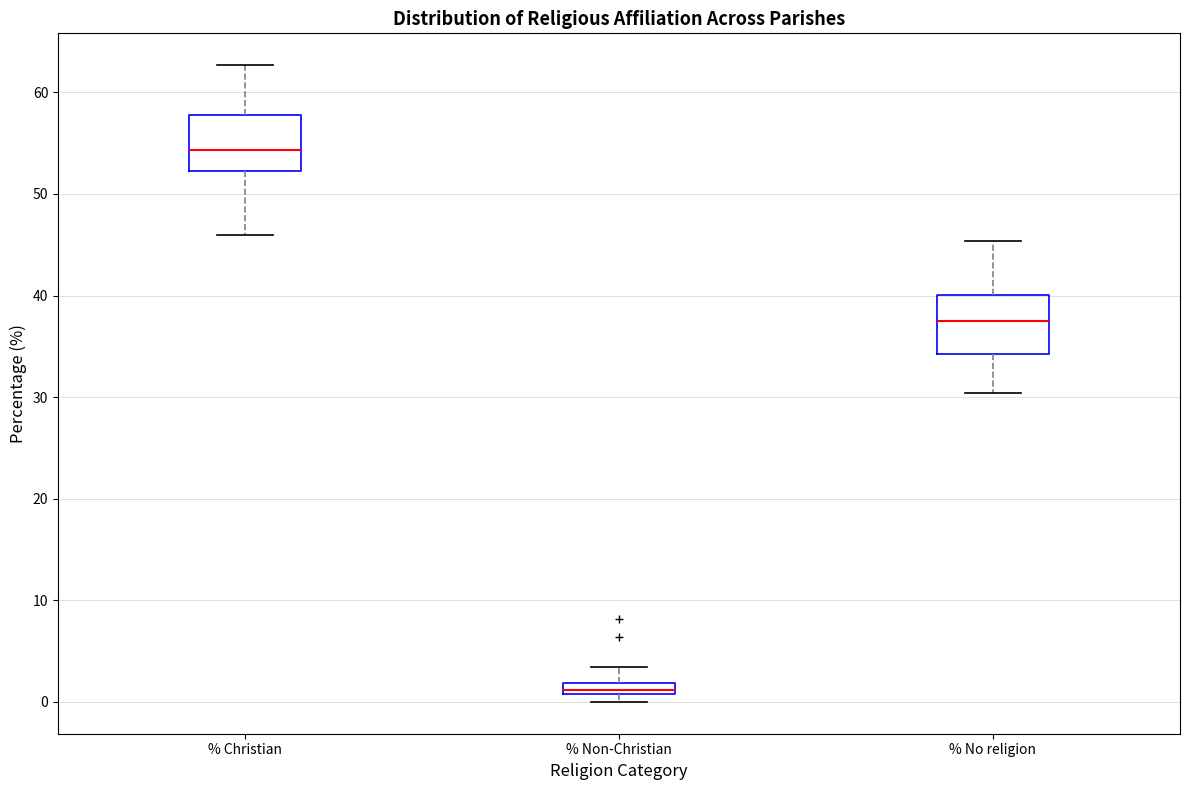

Where does the lower whisker of the box for % No religion end on the y-axis? The values are not printed on the chart, so give them approximately, as read against the axis.

30